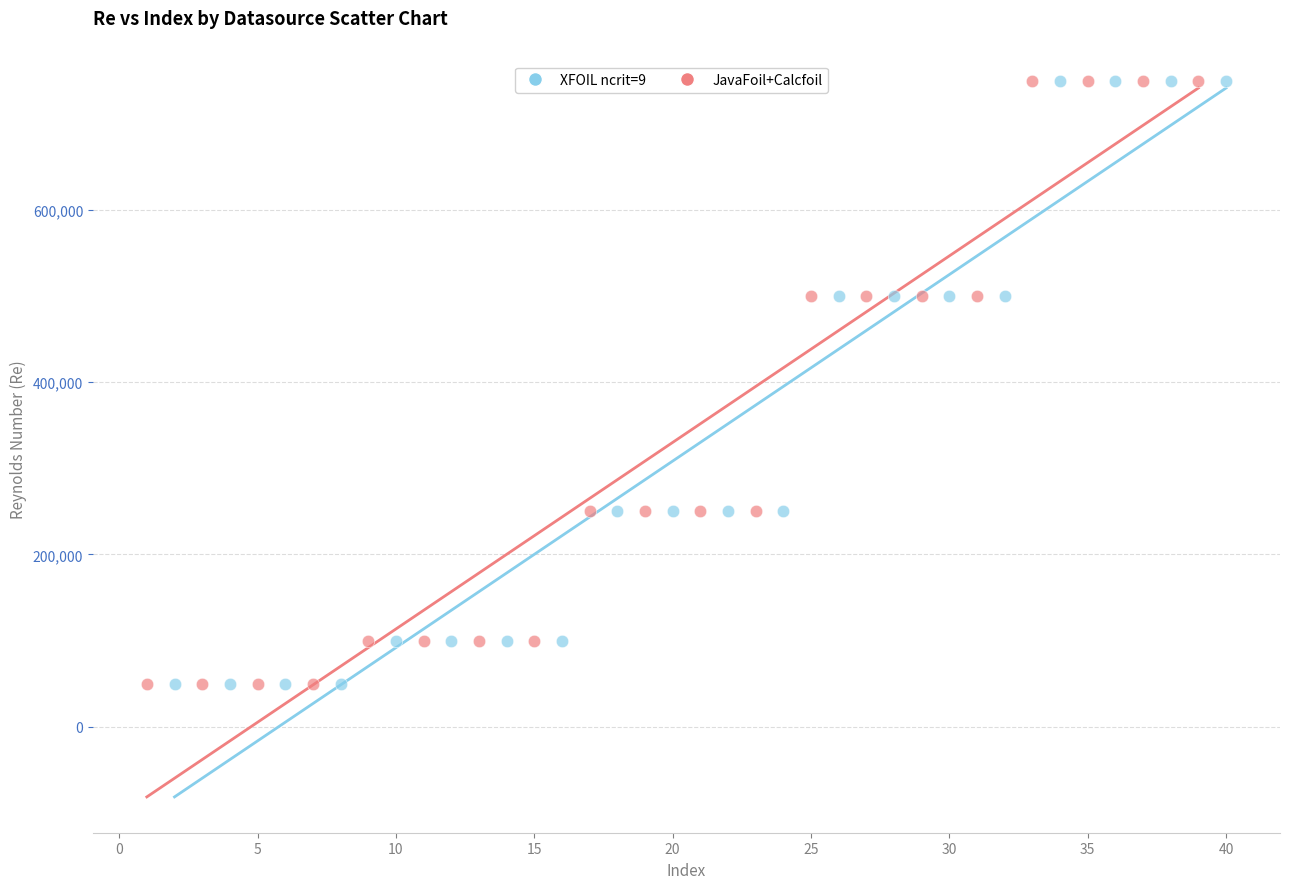

What are all the series names shown in the legend?

XFOIL ncrit=9, JavaFoil+Calcfoil